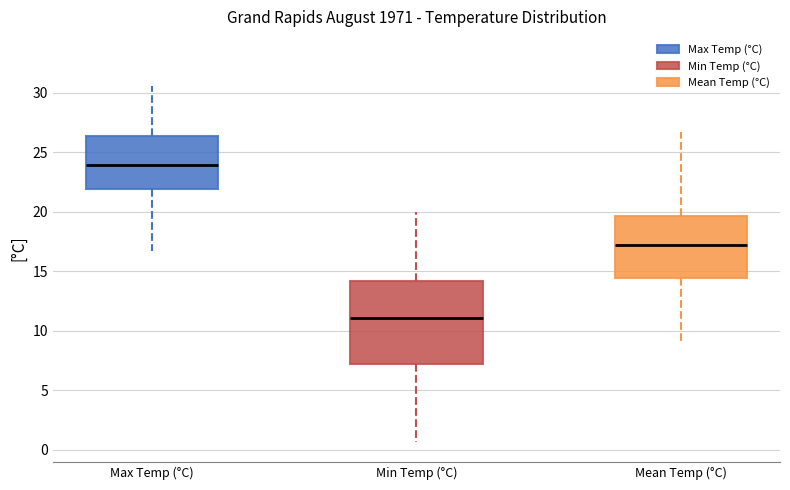

Reading left to right, transcribe this box plot: for each box, give where its median line is, the range the box spans, and where its two whiskers end, as read against the y-axis. The values are not printed on the chart, so give them approximately, as read against the axis.

Max Temp (°C): median 24.0, box 22.0 to 26.5, whiskers 16.5 to 30.5
Min Temp (°C): median 11.0, box 7.0 to 14.0, whiskers 0.5 to 20.0
Mean Temp (°C): median 17.0, box 14.5 to 19.5, whiskers 9.0 to 26.5